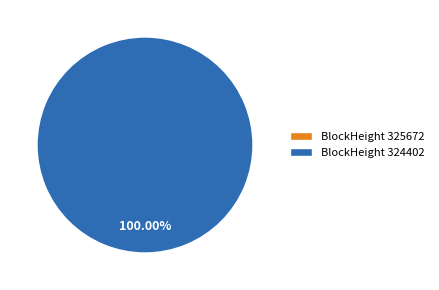

To the nearest percent, what is the difference between the largest and smallest slice percentages?

100%